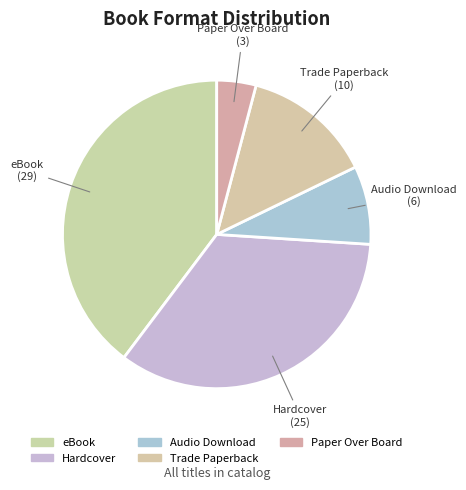

How many segments does this pie chart have?

5